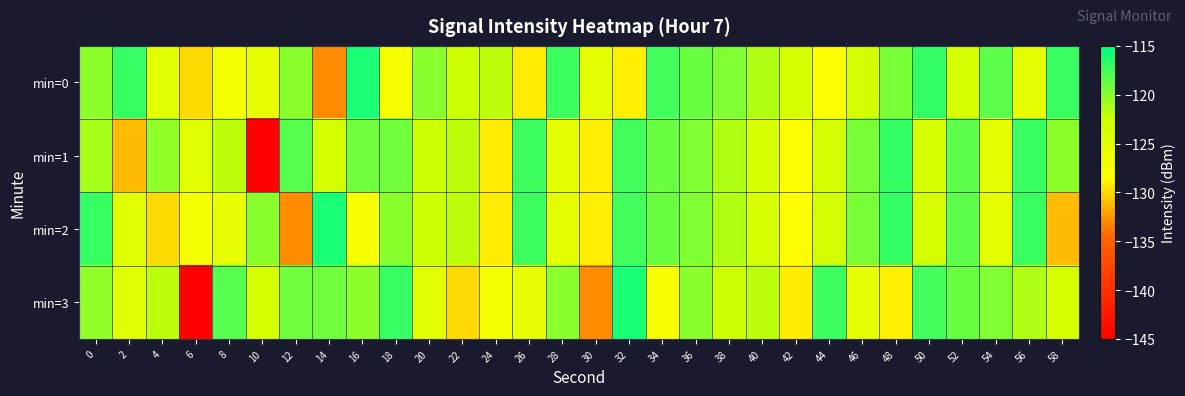

Rank the series at 42 from lowest to highest value.

min=3, min=1, min=2, min=0